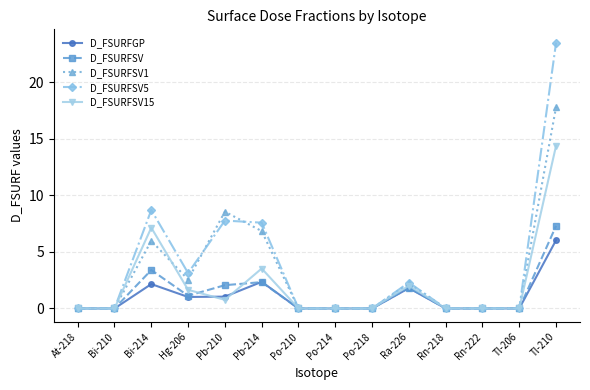

Which series ends up on top after the final intersection of D_FSURFSV5 and D_FSURFSV1?

D_FSURFSV5